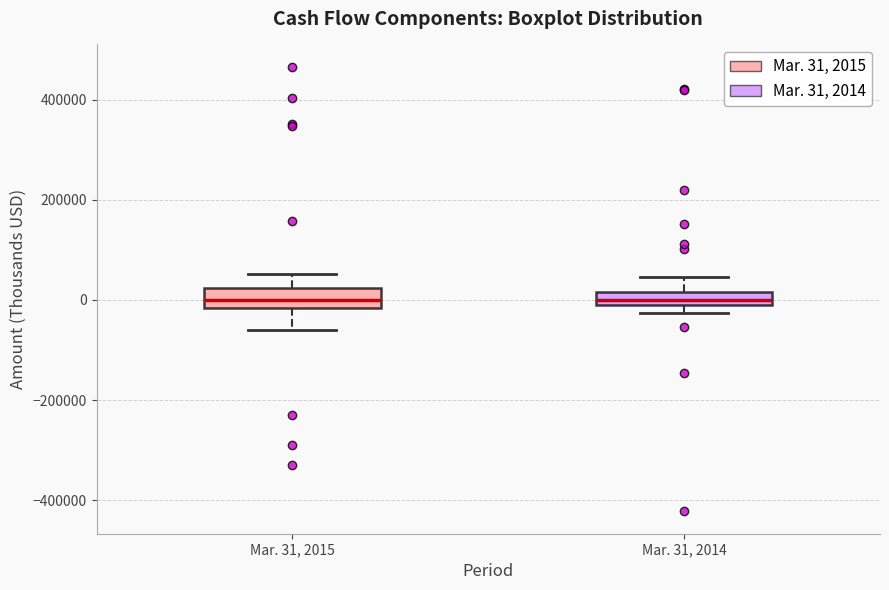

Where does the upper whisker of the box for Mar. 31, 2014 end on the y-axis? The values are not printed on the chart, so give them approximately, as read against the axis.

40000